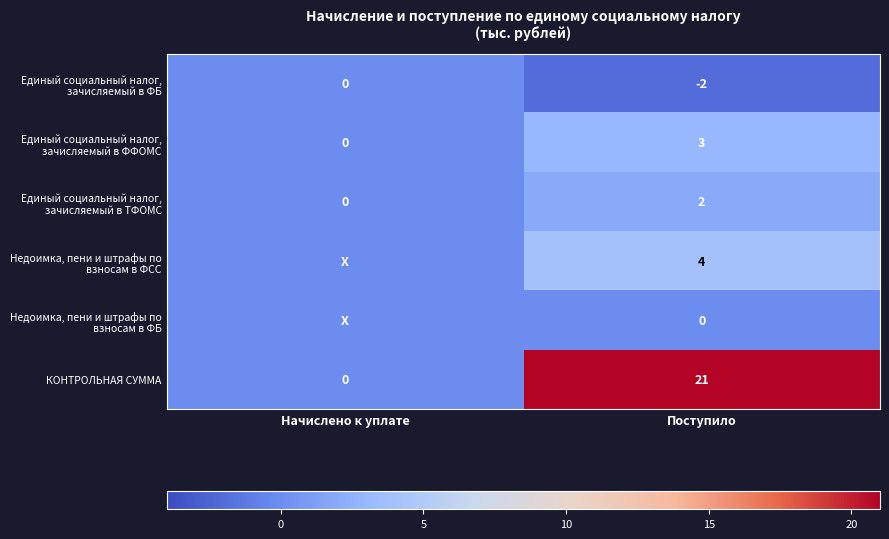

List the labels in order of КОНТРОЛЬНАЯ СУММА value, largest first.

Поступило, Начислено к уплате